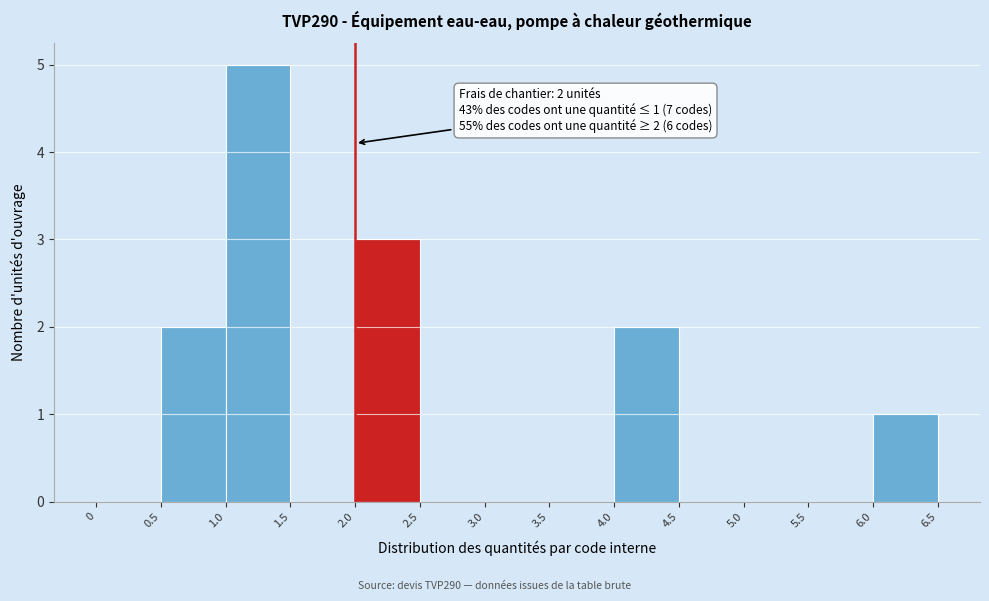

Over which range of the x-axis is the bar tallest?

1.0 to 1.5